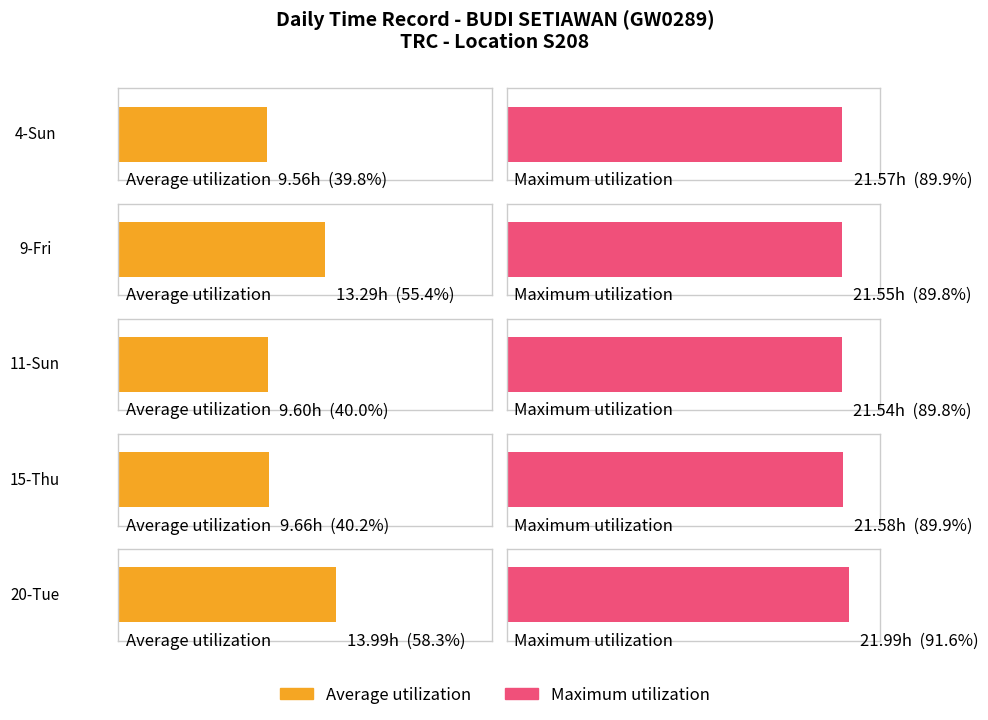

List the series in order of their peak value, lowest first.

Average utilization, Maximum utilization